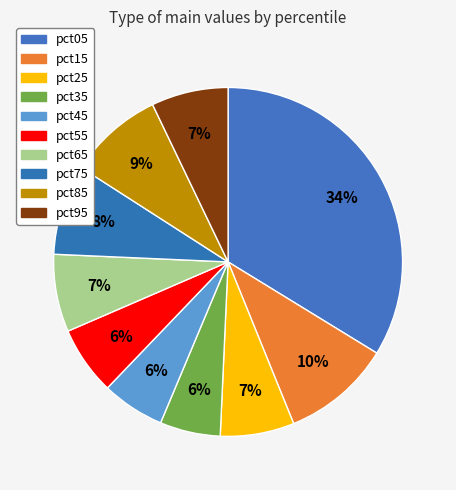

Does pct45 account for over 50% of the chart?

No